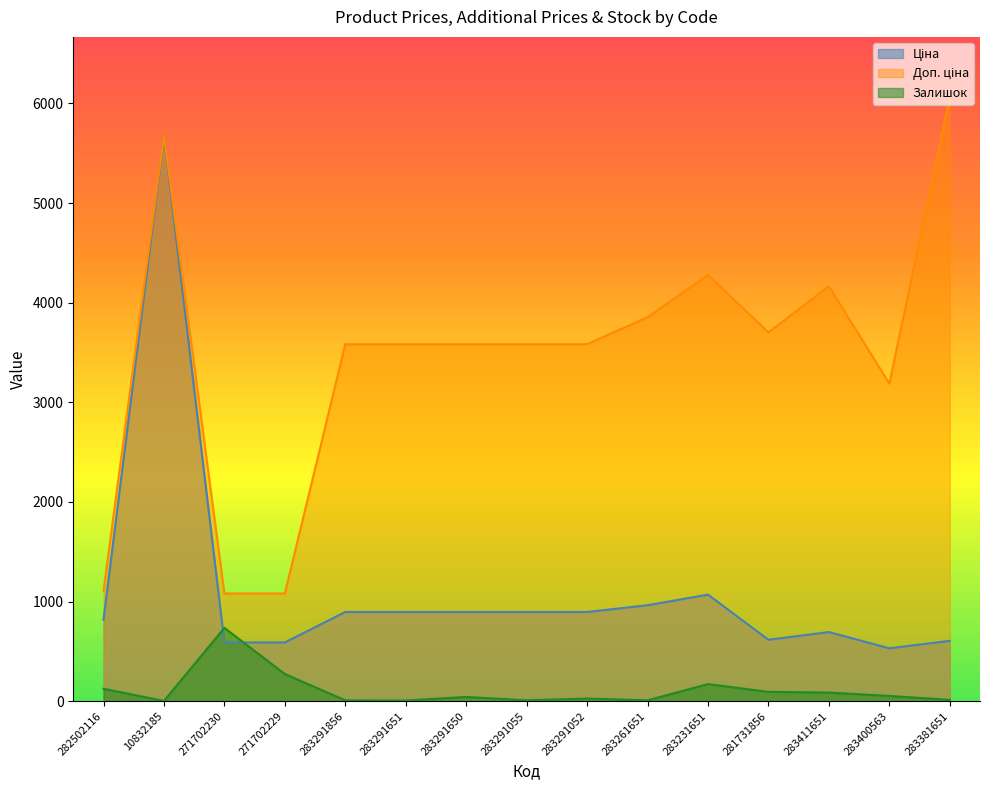

Between 283291651 and 283291650, which series saw the biggest shift?

Залишок